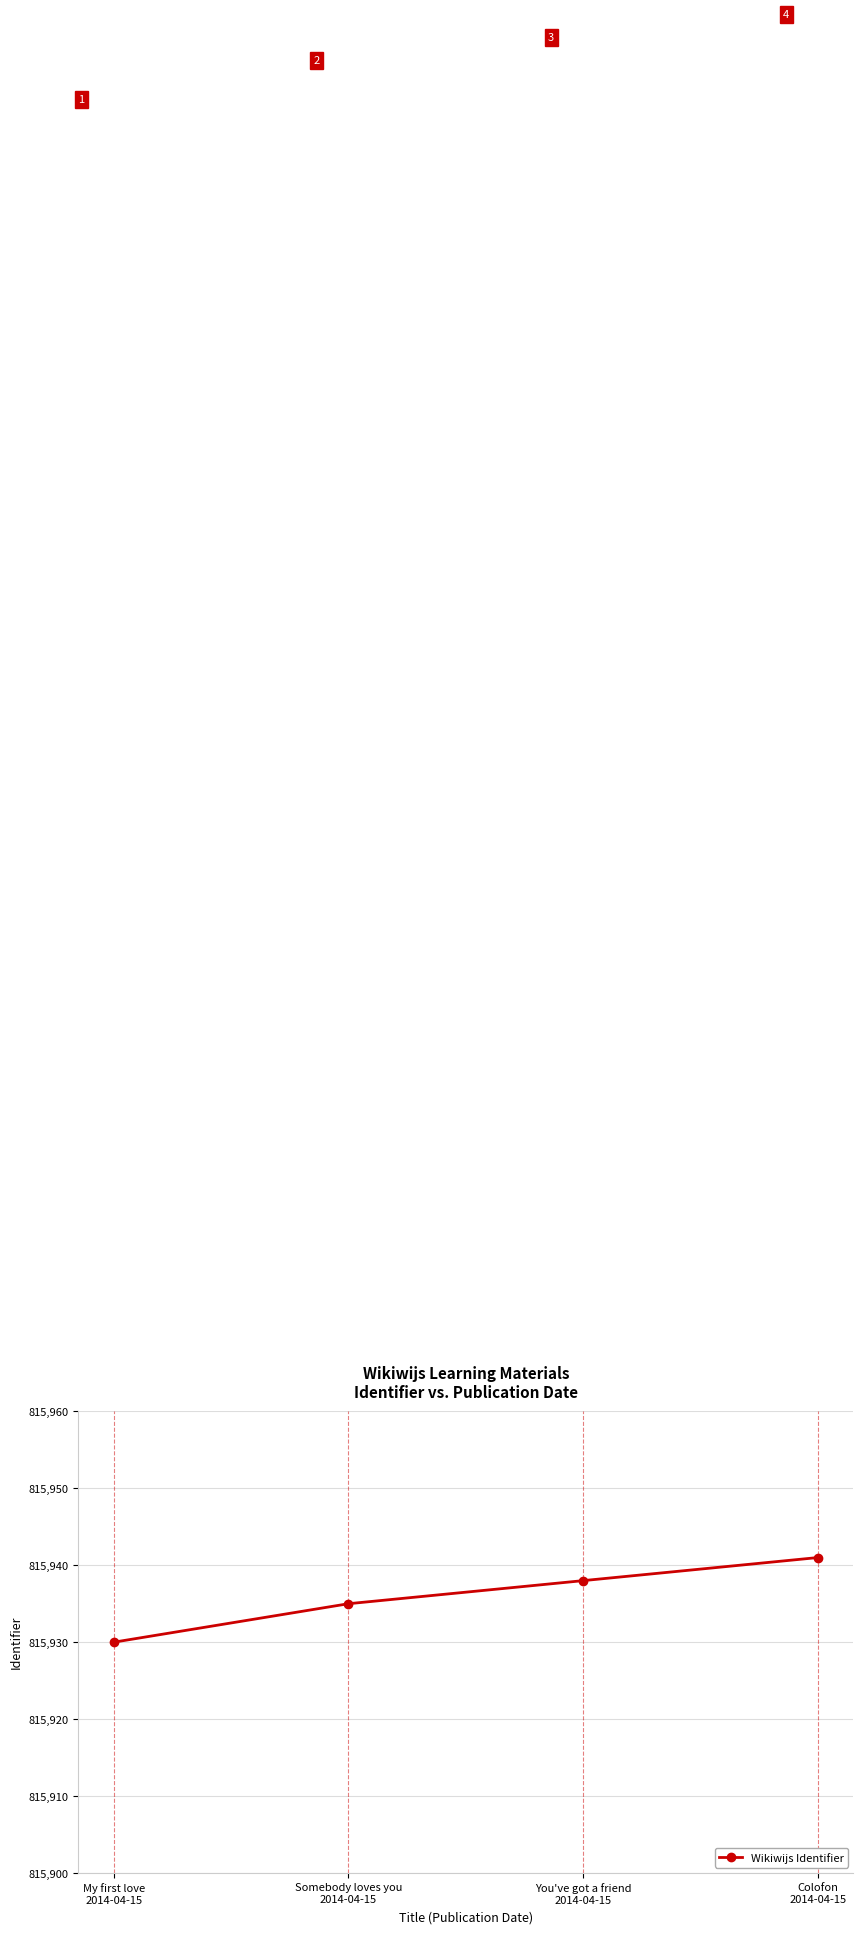

Count the number of data series in this chart.

1